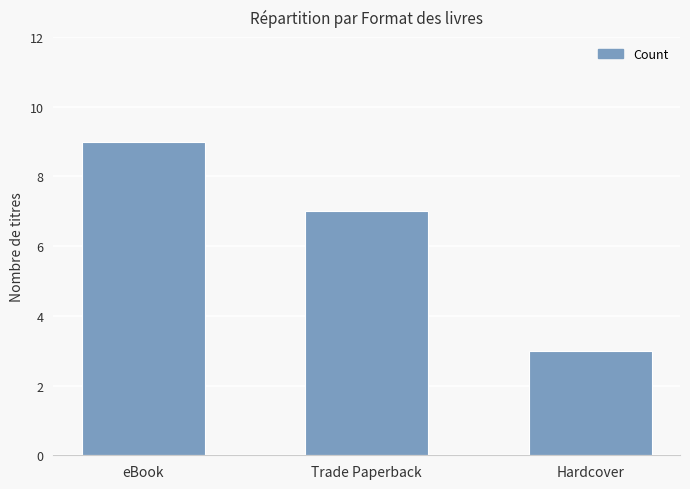

What is the difference between the values at eBook and Trade Paperback?

2